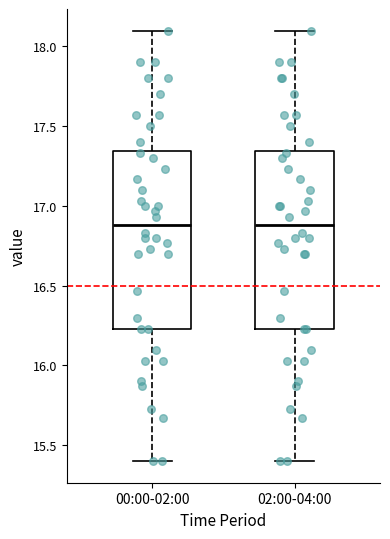

Where does the lower whisker of the box for 00:00-02:00 end on the y-axis? The values are not printed on the chart, so give them approximately, as read against the axis.

15.40